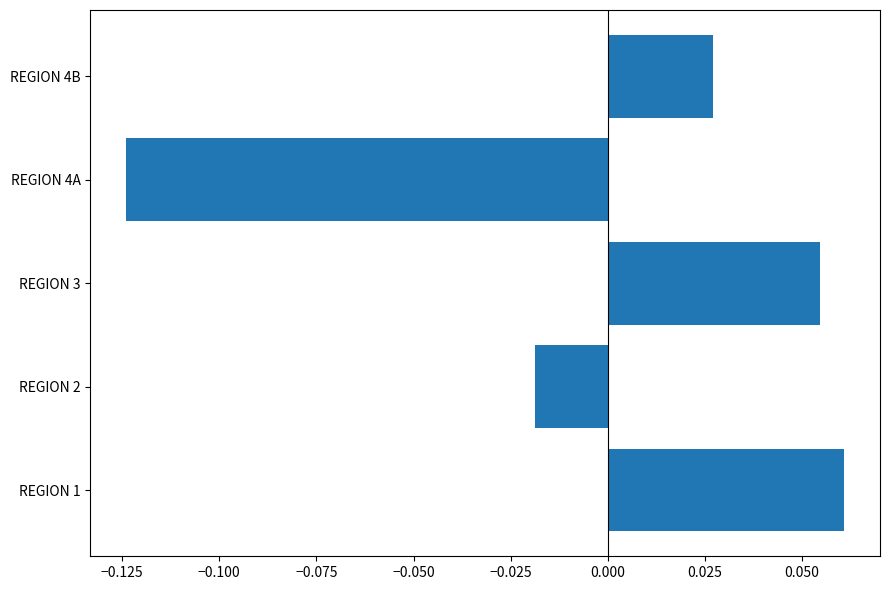

Which has a higher value, REGION 4B or REGION 2?

REGION 4B